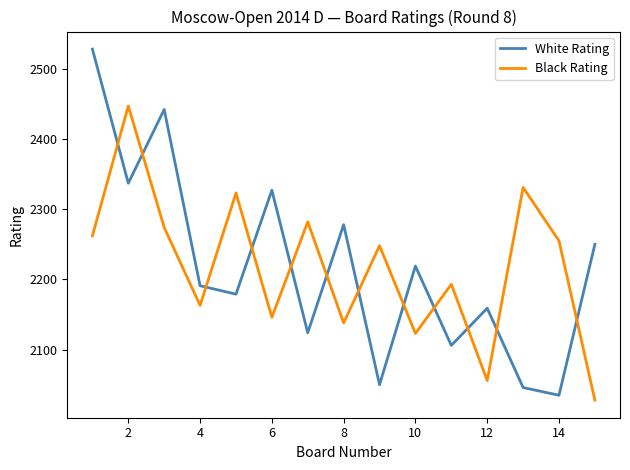

Which series has the widest spread of values?

White Rating